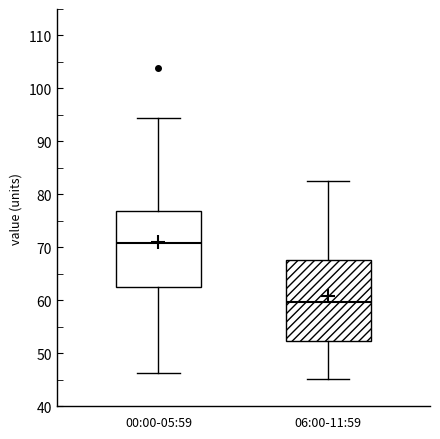

Which box has the lowest median line?

06:00-11:59